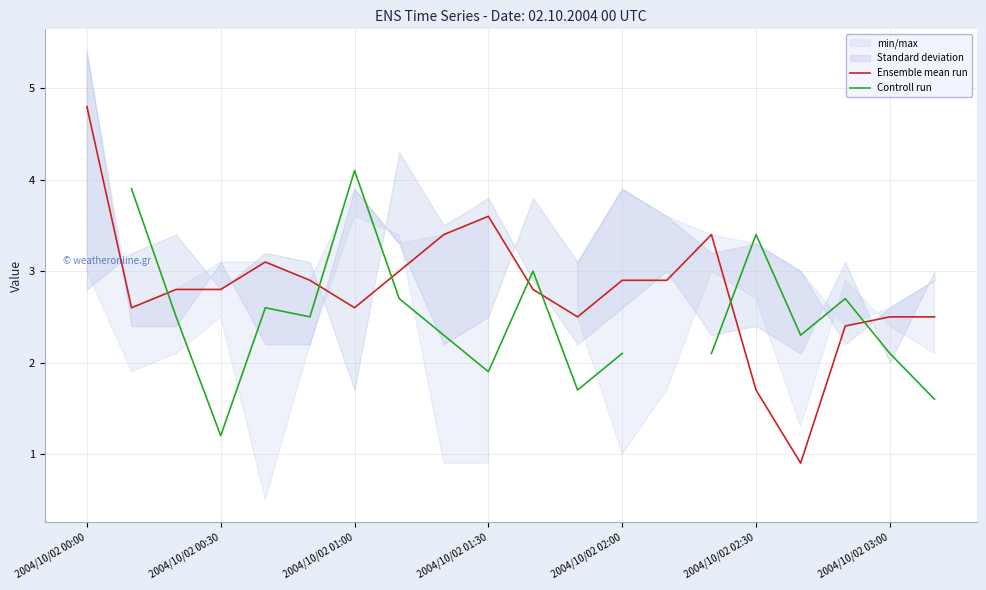

What is the lowest value of the Ensemble mean run series?

0.9